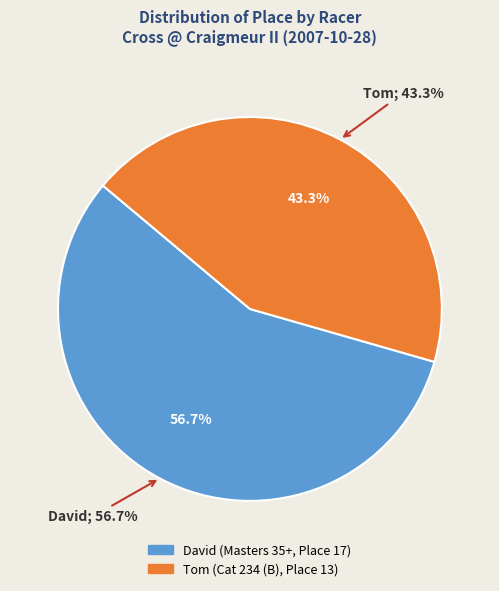

How many slices are in this pie chart?

2